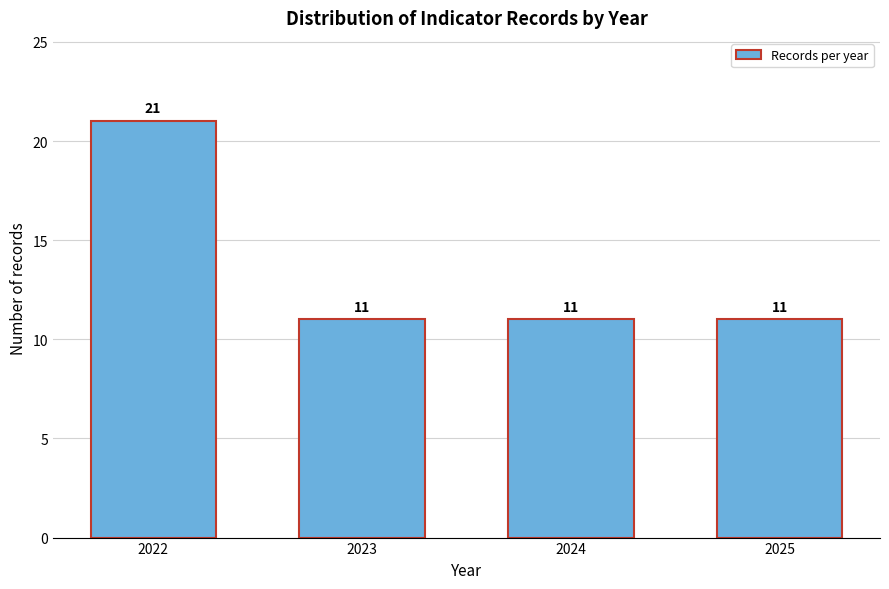

Reading left to right, what are all the values shown in this chart?

21	11	11	11